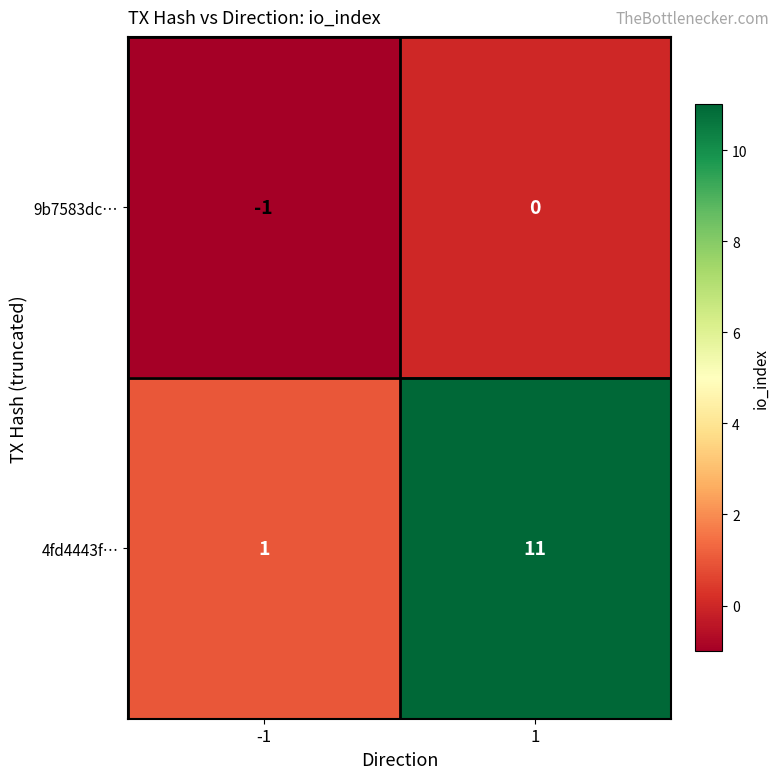

True or false: 9b7583dc… has a value of 0 at 1.

True